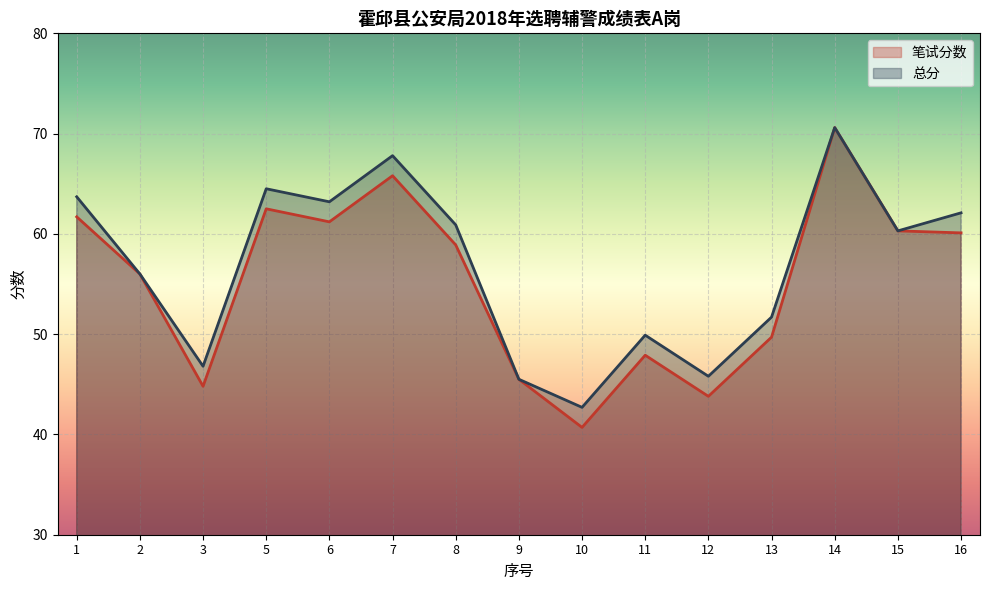

True or false: 总分 and 笔试分数 cross at least once.

False